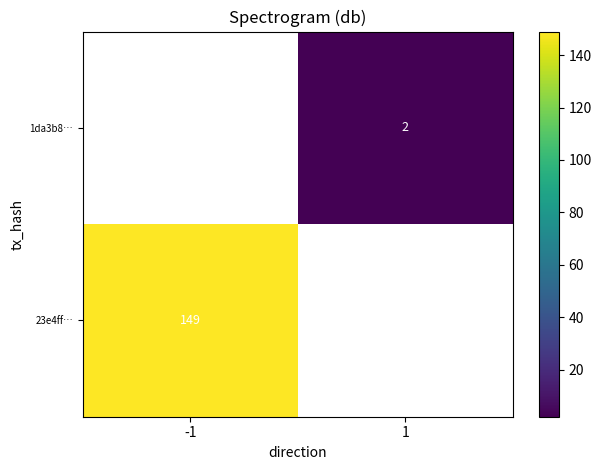

The 1da3b8… series shows 1 at 1. True or false?

False